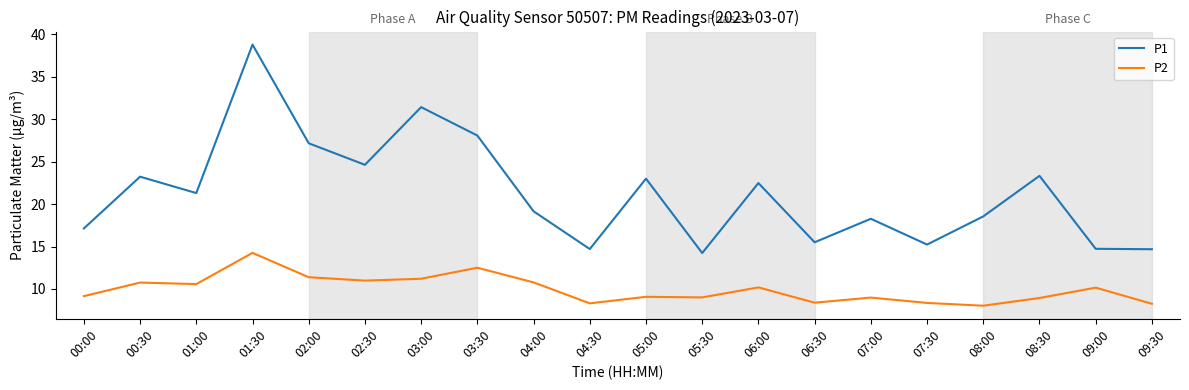

What is the minimum value for P2?

8.0